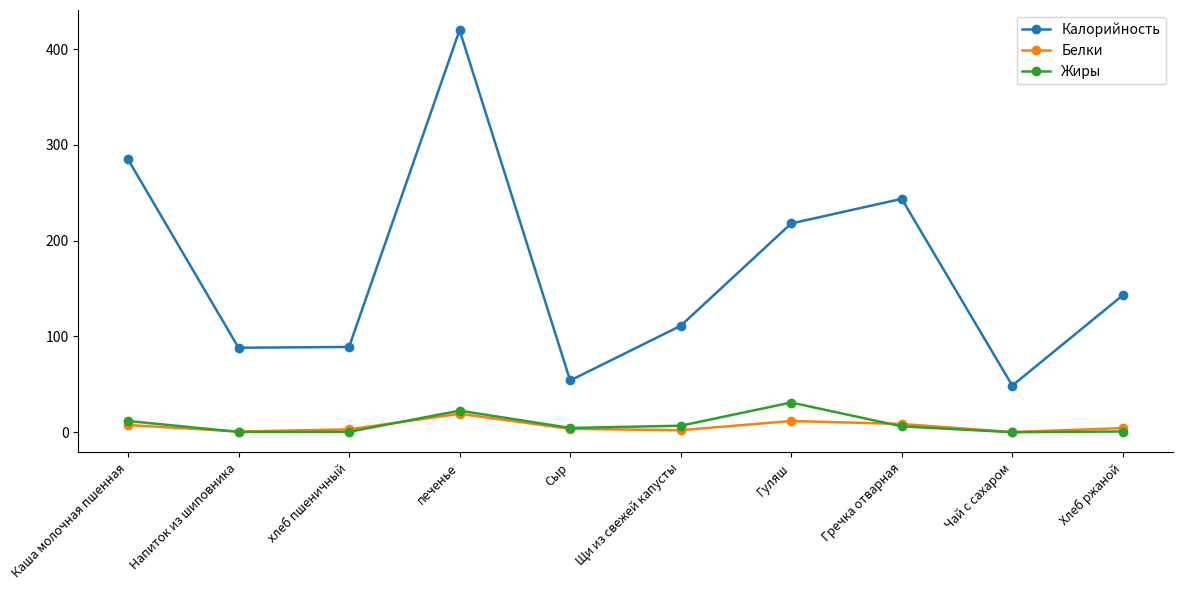

Does the chart display data point markers on the line(s)?

Yes